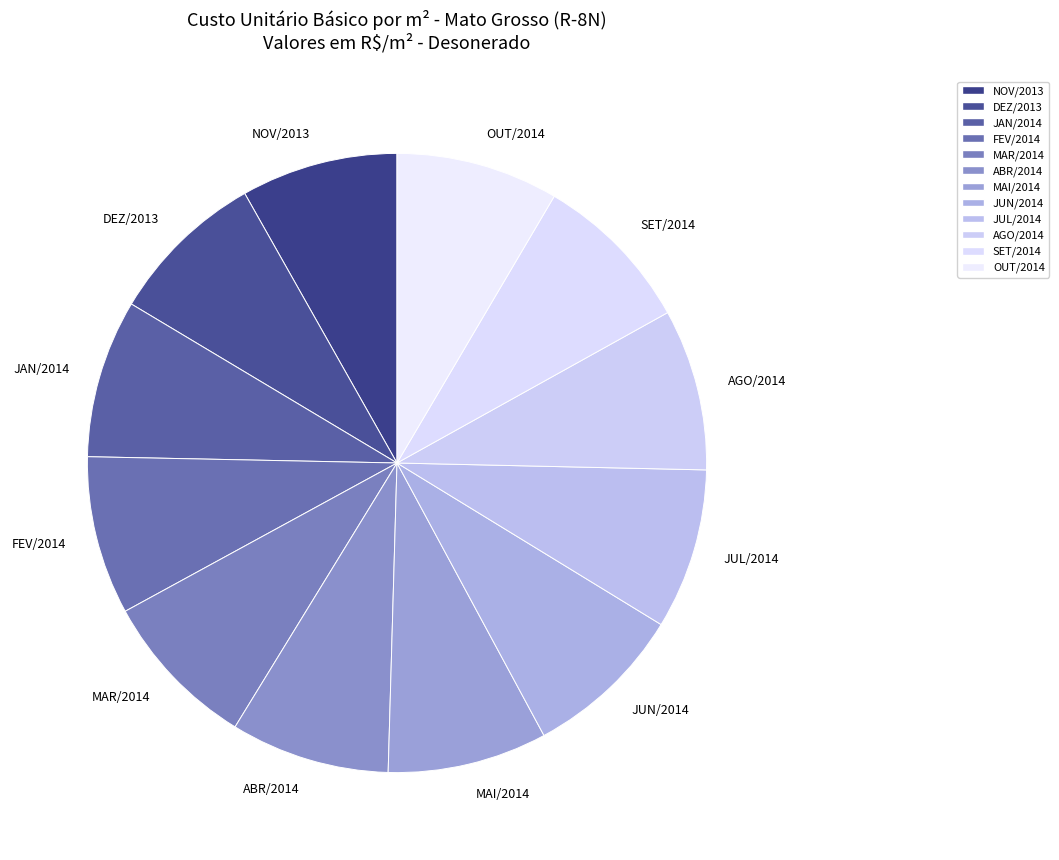

Is the sum of OUT/2014 and JAN/2014 greater than half?

No